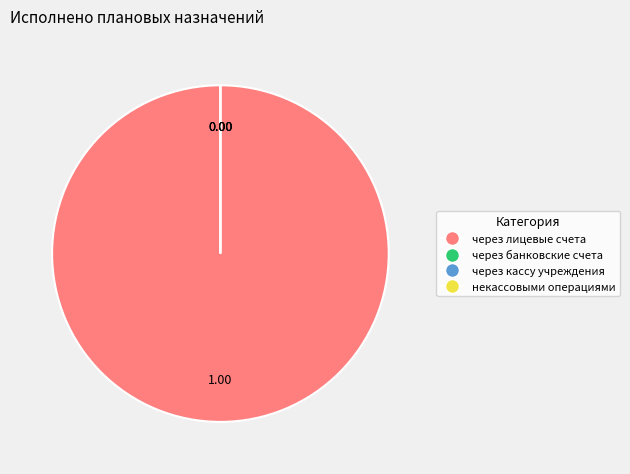

True or false: через кассу учреждения accounts for 0% of the total.

True